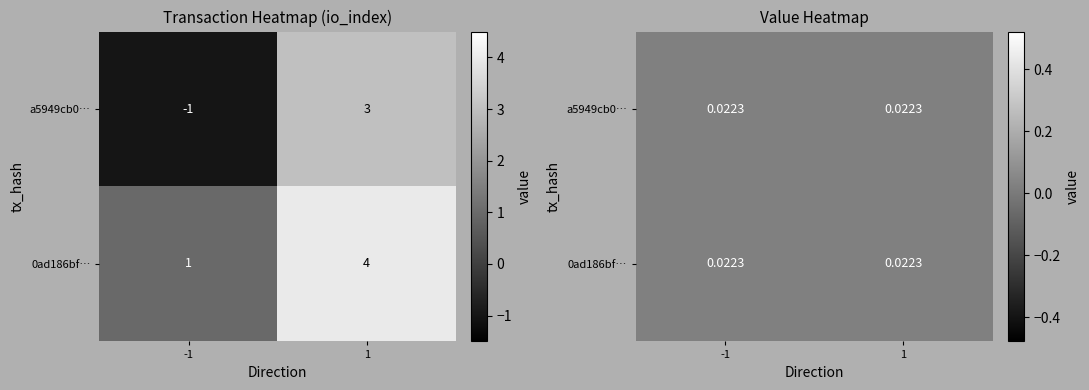

Count the 0ad186bf1d05e1b3da0296e8dbca29e214d4372 values in the range 1 to 4.

2